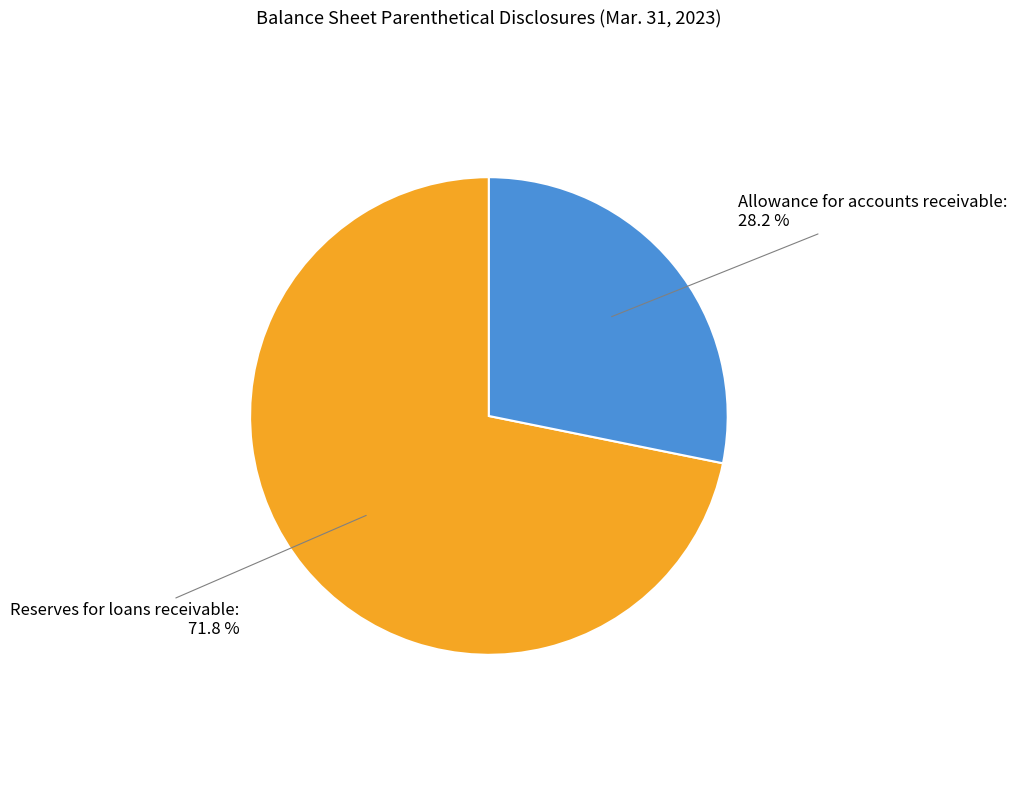

How many slices are in this pie chart?

2